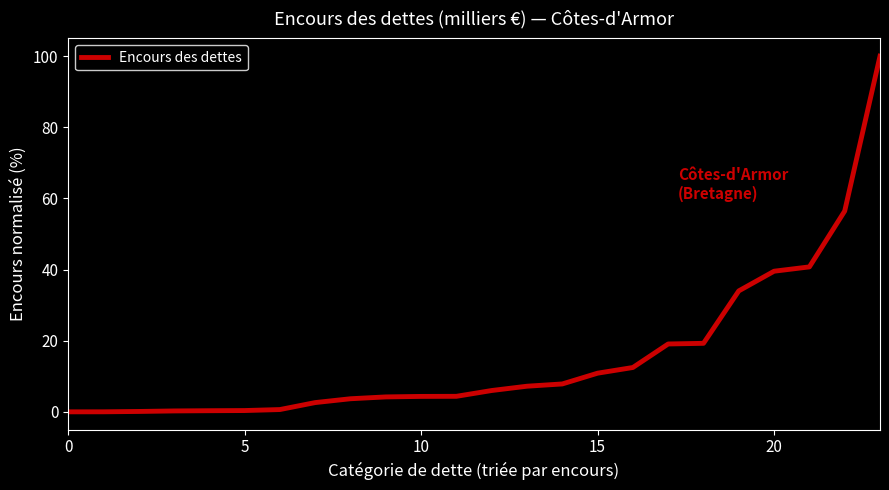

What is the maximum value shown in the chart?

100.0